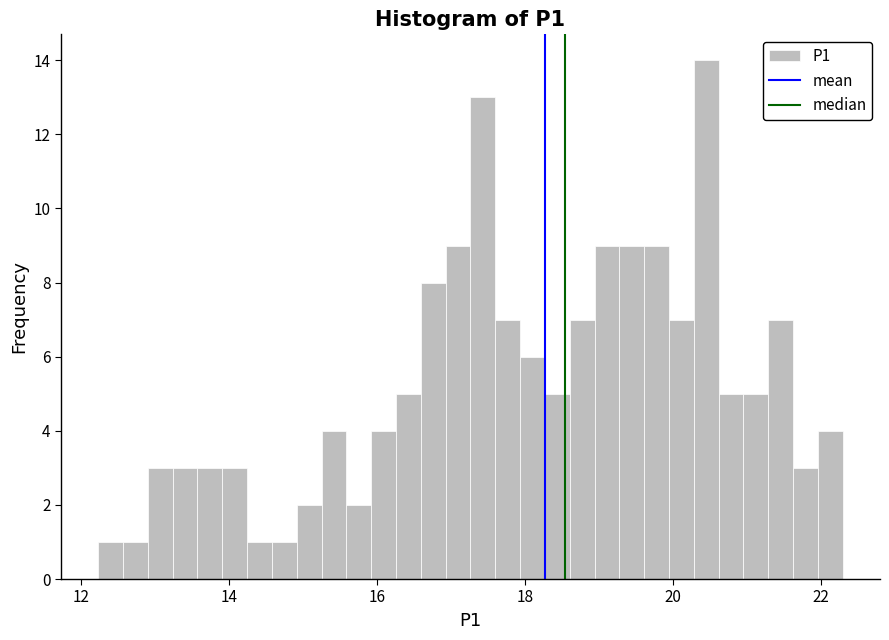

Around what value on the x-axis is the tallest bar? Give the approximate position of its centre, as read against the axis.

20.4